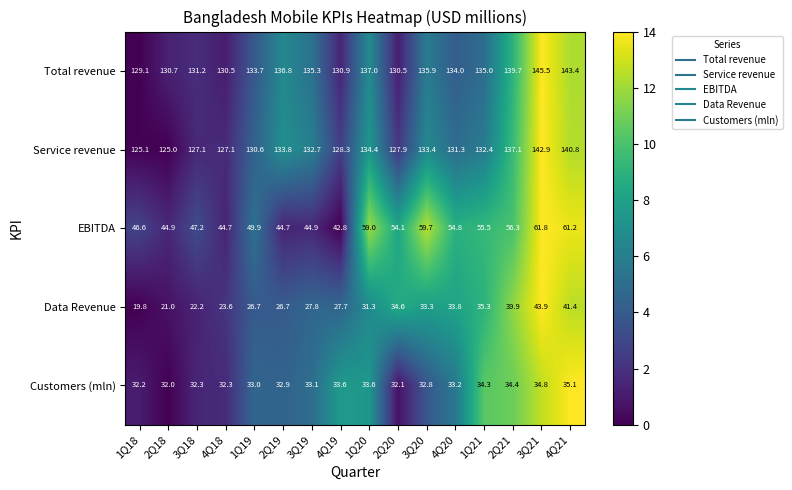

What value does the EBITDA series have at 1Q18?

46.6